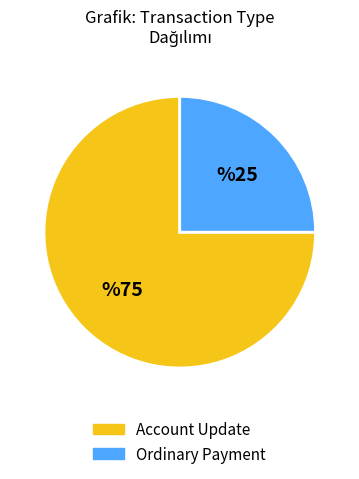

Which slice is the smallest?

Ordinary Payment